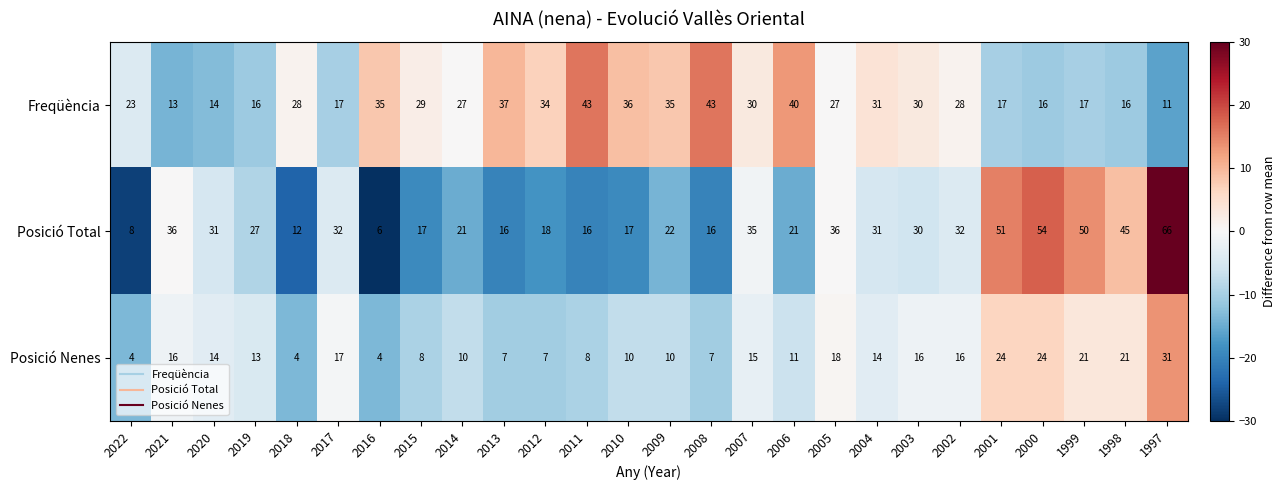

List the series in order of their peak value, highest first.

Posició Total, Freqüència, Posició Nenes